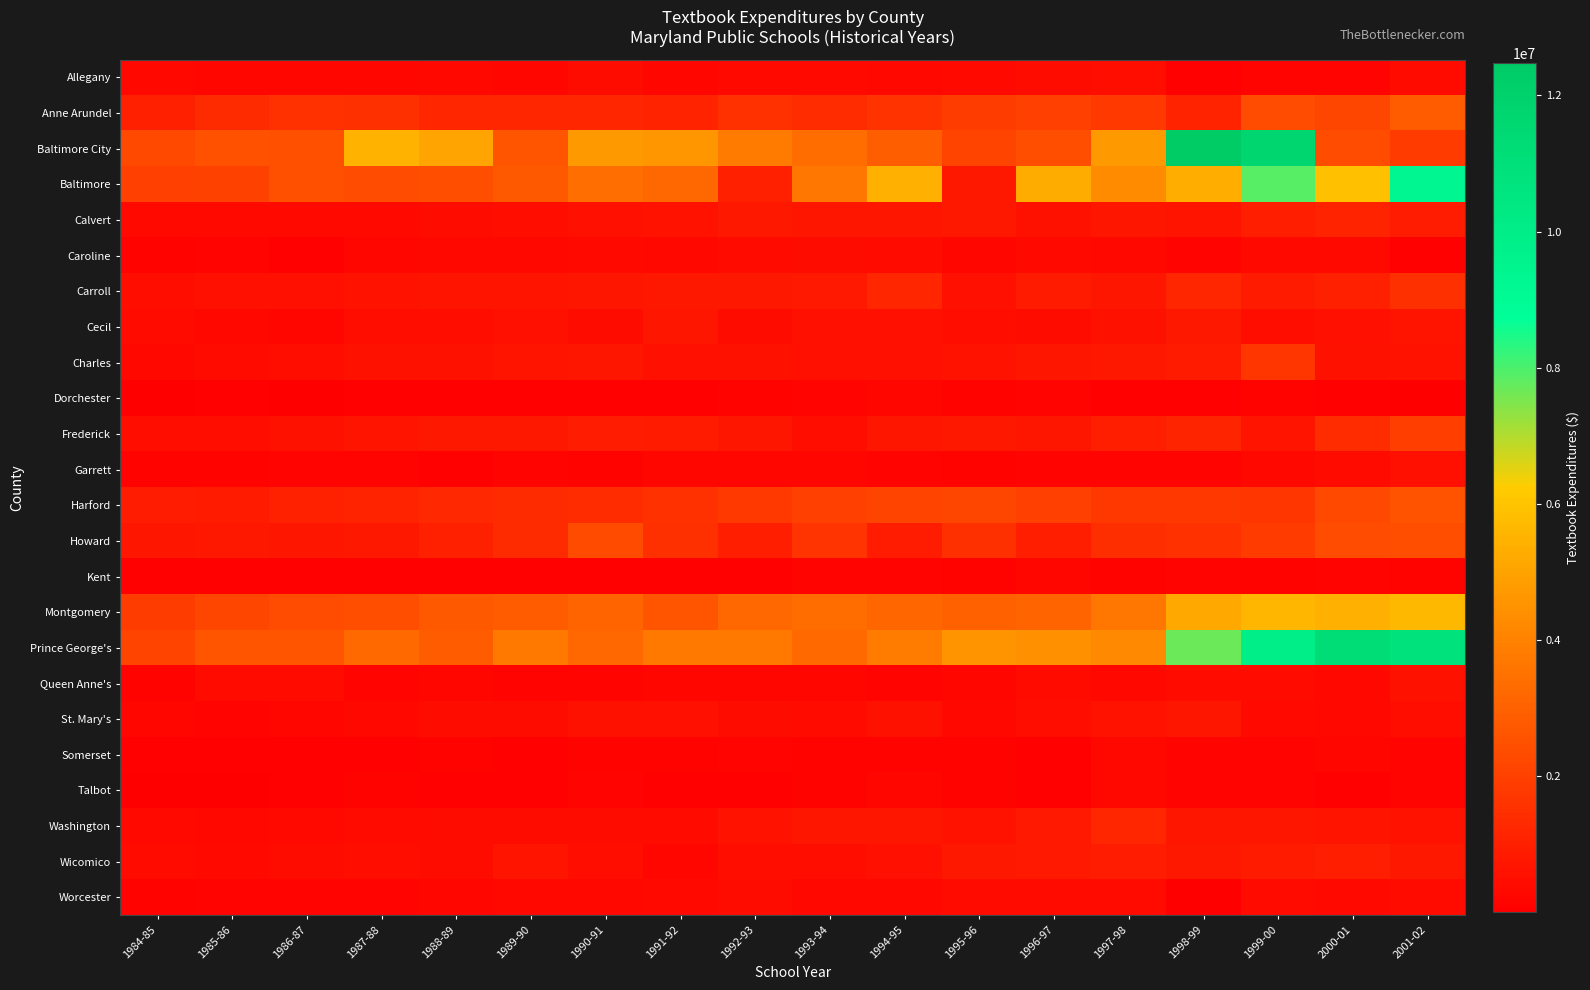

Reading left to right, transcribe all the data shown in this chart.

Allegany: 1984-85=252051	1985-86=243674	1986-87=226237	1987-88=208673	1988-89=254869	1989-90=199980	1990-91=436773	1991-92=242620	1992-93=320431	1993-94=294766	1994-95=279817	1995-96=299521	1996-97=430603	1997-98=444388	1998-99=65451	1999-00=171999	2000-01=179579	2001-02=341622
Anne Arundel: 1984-85=982597	1985-86=1354757	1986-87=1523315	1987-88=1496763	1988-89=1192255	1989-90=1207395	1990-91=1189931	1991-92=1075666	1992-93=1533350	1993-94=1402276	1994-95=1580013	1995-96=1893661	1996-97=1950712	1997-98=1761648	1998-99=1092137	1999-00=2351579	2000-01=2173777	2001-02=2848337
Baltimore City: 1984-85=2205890	1985-86=2527057	1986-87=2456944	1987-88=5486991	1988-89=5064943	1989-90=2620966	1990-91=4700991	1991-92=4623332	1992-93=3780855	1993-94=3340868	1994-95=2894721	1995-96=2136070	1996-97=2429914	1997-98=4723944	1998-99=12482285	1999-00=11709465	2000-01=2373424	2001-02=1845478
Baltimore: 1984-85=1983450	1985-86=2028874	1986-87=2438845	1987-88=2383626	1988-89=2404151	1989-90=2733527	1990-91=3388696	1991-92=3195741	1992-93=1014882	1993-94=3655457	1994-95=5374543	1995-96=738346	1996-97=5295960	1997-98=4257488	1998-99=5362580	1999-00=7883848	2000-01=5875640	2001-02=9409969
Calvert: 1984-85=299012	1985-86=311121	1986-87=299153	1987-88=334940	1988-89=391056	1989-90=445162	1990-91=521214	1991-92=601034	1992-93=778803	1993-94=703822	1994-95=720737	1995-96=741008	1996-97=580928	1997-98=698536	1998-99=636270	1999-00=940586	2000-01=1103933	2001-02=902856
Caroline: 1984-85=110769	1985-86=178969	1986-87=80672	1987-88=215012	1988-89=271745	1989-90=275312	1990-91=319483	1991-92=251072	1992-93=342361	1993-94=406626	1994-95=364304	1995-96=232854	1996-97=318086	1997-98=259011	1998-99=148674	1999-00=298609	2000-01=301392	2001-02=77348
Carroll: 1984-85=463061	1985-86=492295	1986-87=501479	1987-88=604270	1988-89=658629	1989-90=662321	1990-91=720849	1991-92=772193	1992-93=779182	1993-94=811213	1994-95=1211206	1995-96=499571	1996-97=870324	1997-98=719098	1998-99=1172462	1999-00=874649	2000-01=984398	2001-02=1487827
Cecil: 1984-85=345992	1985-86=247733	1986-87=196257	1987-88=442048	1988-89=472914	1989-90=506597	1990-91=407346	1991-92=716046	1992-93=428951	1993-94=495087	1994-95=490410	1995-96=473519	1996-97=414048	1997-98=577789	1998-99=766152	1999-00=459429	2000-01=525496	2001-02=664994
Charles: 1984-85=269864	1985-86=353184	1986-87=459569	1987-88=541517	1988-89=558770	1989-90=677026	1990-91=703354	1991-92=531559	1992-93=546460	1993-94=495708	1994-95=523244	1995-96=604972	1996-97=698150	1997-98=739608	1998-99=865474	1999-00=1681582	2000-01=561420	2001-02=626796
Dorchester: 1984-85=32279	1985-86=48824	1986-87=46292	1987-88=57848	1988-89=50693	1989-90=53137	1990-91=55907	1991-92=79573	1992-93=102961	1993-94=159764	1994-95=195676	1995-96=142291	1996-97=164467	1997-98=71120	1998-99=50105	1999-00=139802	2000-01=84029	2001-02=1
Frederick: 1984-85=483116	1985-86=457600	1986-87=582306	1987-88=638836	1988-89=760284	1989-90=769689	1990-91=908445	1991-92=851988	1992-93=690303	1993-94=456185	1994-95=691761	1995-96=775969	1996-97=690735	1997-98=937324	1998-99=1170212	1999-00=679359	2000-01=1389324	2001-02=1904373
Garrett: 1984-85=117492	1985-86=143450	1986-87=181865	1987-88=188967	1988-89=84860	1989-90=164081	1990-91=100890	1991-92=241388	1992-93=233122	1993-94=224486	1994-95=180181	1995-96=125839	1996-97=165007	1997-98=157773	1998-99=157649	1999-00=269768	2000-01=374280	2001-02=527022
Harford: 1984-85=906186	1985-86=871164	1986-87=1055055	1987-88=1080419	1988-89=1244340	1989-90=1349267	1990-91=1398153	1991-92=1524620	1992-93=1789115	1993-94=1992954	1994-95=2143243	1995-96=2174160	1996-97=1958716	1997-98=1744082	1998-99=1725233	1999-00=1688699	2000-01=2265427	2001-02=2579907
Howard: 1984-85=730863	1985-86=734168	1986-87=721680	1987-88=767942	1988-89=983439	1989-90=1329553	1990-91=2315667	1991-92=1510726	1992-93=948676	1993-94=1644202	1994-95=891039	1995-96=1487680	1996-97=939861	1997-98=1444500	1998-99=1555843	1999-00=1831046	2000-01=2384530	2001-02=2423021
Kent: 1984-85=70027	1985-86=67229	1986-87=67061	1987-88=78565	1988-89=80239	1989-90=78324	1990-91=79877	1991-92=92304	1992-93=93061	1993-94=184667	1994-95=182480	1995-96=127454	1996-97=203940	1997-98=122815	1998-99=156085	1999-00=124063	2000-01=170097	2001-02=145732
Montgomery: 1984-85=1882887	1985-86=2149367	1986-87=2343447	1987-88=2432657	1988-89=2769817	1989-90=2849850	1990-91=3107873	1991-92=2591508	1992-93=3207853	1993-94=3338477	1994-95=3131254	1995-96=2935340	1996-97=3107903	1997-98=3612660	1998-99=5184430	1999-00=5581741	2000-01=5410880	2001-02=5636743
Prince George's: 1984-85=2111128	1985-86=2607329	1986-87=2617989	1987-88=3229397	1988-89=2855706	1989-90=3723673	1990-91=3193729	1991-92=3737190	1992-93=3700294	1993-94=3266510	1994-95=3840273	1995-96=4568266	1996-97=4414646	1997-98=4213500	1998-99=7683866	1999-00=9930859	2000-01=11279008	2001-02=10845389
Queen Anne's: 1984-85=109656	1985-86=374980	1986-87=383380	1987-88=188152	1988-89=237176	1989-90=155023	1990-91=146482	1991-92=201010	1992-93=223183	1993-94=202188	1994-95=163505	1995-96=201343	1996-97=342054	1997-98=259230	1998-99=345123	1999-00=360118	2000-01=291527	2001-02=553069
St. Mary's: 1984-85=219996	1985-86=187161	1986-87=209906	1987-88=279962	1988-89=394628	1989-90=403842	1990-91=538898	1991-92=515695	1992-93=415274	1993-94=352700	1994-95=575917	1995-96=284425	1996-97=486269	1997-98=610723	1998-99=719622	1999-00=304162	2000-01=285120	2001-02=466585
Somerset: 1984-85=62473	1985-86=66902	1986-87=62218	1987-88=82022	1988-89=133107	1989-90=87005	1990-91=118429	1991-92=117973	1992-93=147489	1993-94=97631	1994-95=131808	1995-96=119021	1996-97=86423	1997-98=288407	1998-99=170568	1999-00=170681	2000-01=210161	2001-02=167096
Talbot: 1984-85=47758	1985-86=41689	1986-87=62674	1987-88=115603	1988-89=67191	1989-90=89180	1990-91=152822	1991-92=54399	1992-93=95859	1993-94=113951	1994-95=205583	1995-96=108056	1996-97=77308	1997-98=254153	1998-99=163221	1999-00=171119	2000-01=81052	2001-02=153465
Washington: 1984-85=317648	1985-86=247394	1986-87=305873	1987-88=354754	1988-89=401453	1989-90=422858	1990-91=410393	1991-92=353038	1992-93=626062	1993-94=716432	1994-95=700384	1995-96=607790	1996-97=818586	1997-98=1183676	1998-99=692124	1999-00=724550	2000-01=675768	2001-02=618174
Wicomico: 1984-85=348158	1985-86=292779	1986-87=406633	1987-88=469013	1988-89=399569	1989-90=675290	1990-91=469003	1991-92=230867	1992-93=468037	1993-94=479847	1994-95=514162	1995-96=744154	1996-97=787904	1997-98=890392	1998-99=779076	1999-00=858616	2000-01=933176	2001-02=748557
Worcester: 1984-85=100647	1985-86=146331	1986-87=188313	1987-88=188609	1988-89=212064	1989-90=277432	1990-91=269579	1991-92=310810	1992-93=394783	1993-94=251131	1994-95=270787	1995-96=356205	1996-97=380330	1997-98=359253	1998-99=40503	1999-00=349042	2000-01=336829	2001-02=373545